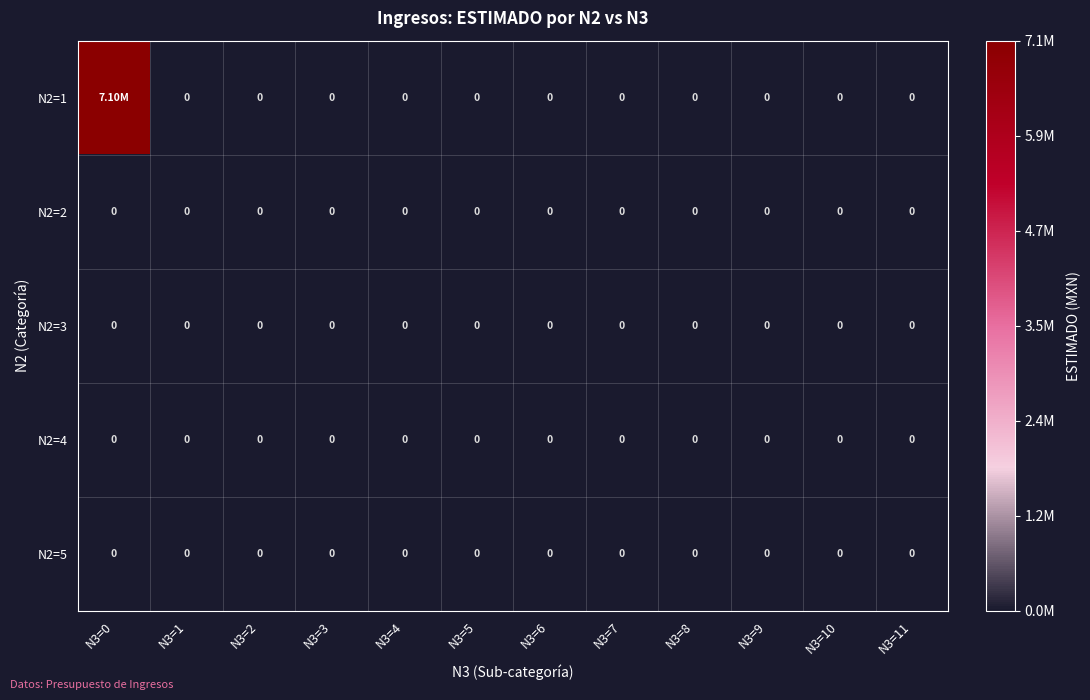

What is the sum of all N2=1 values?

7100000